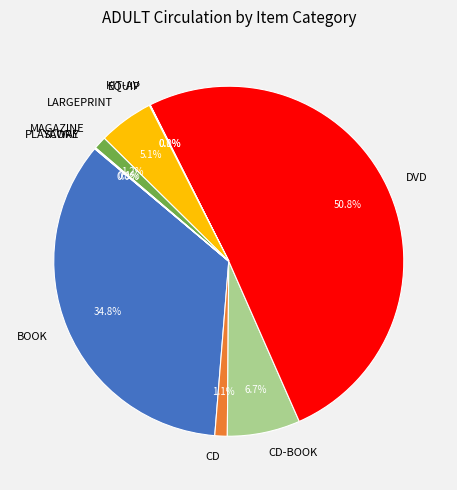

Between CD-BOOK and LARGEPRINT, which is larger?

CD-BOOK